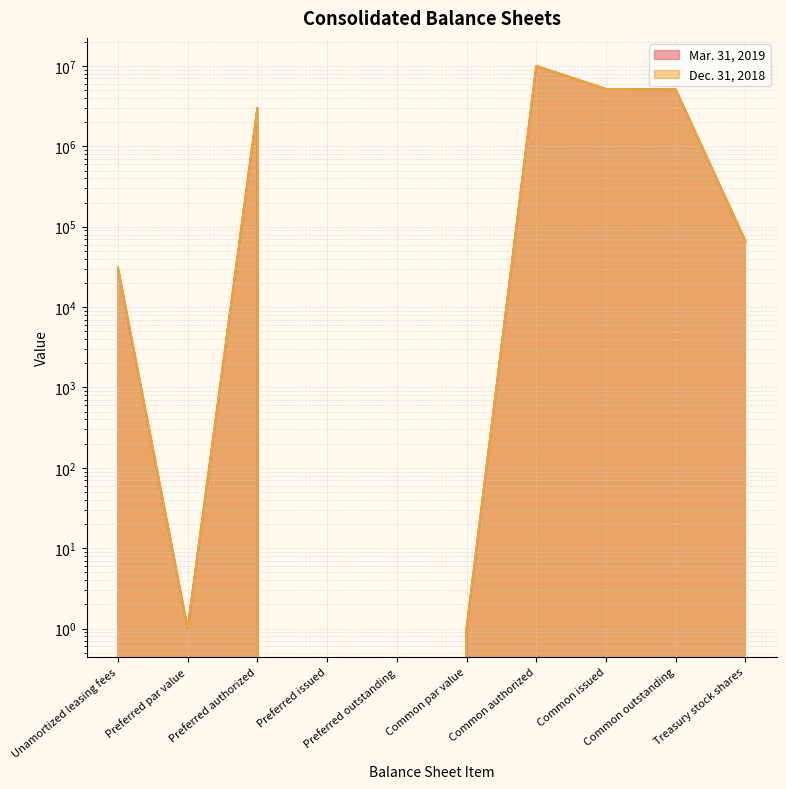

Is the value of Mar. 31, 2019 at Common authorized greater than the value of Dec. 31, 2018 at Common issued?

Yes